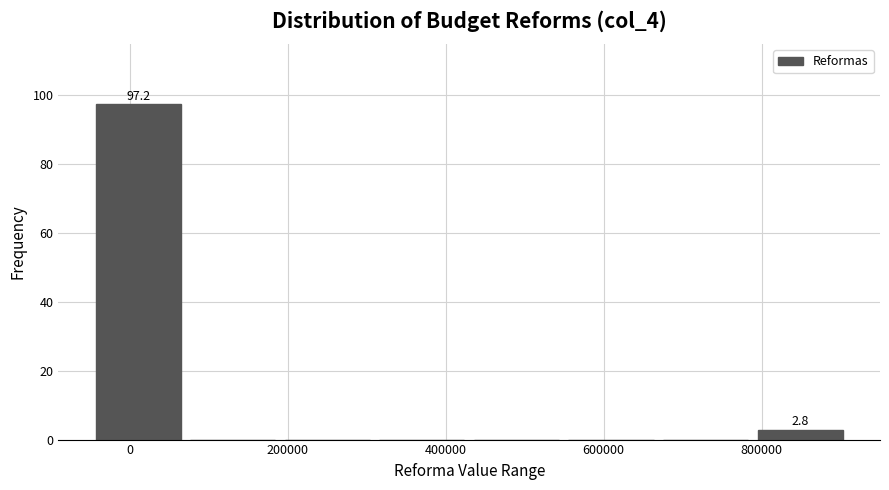

Over which range of the x-axis is the bar tallest?

-40000 to 80000